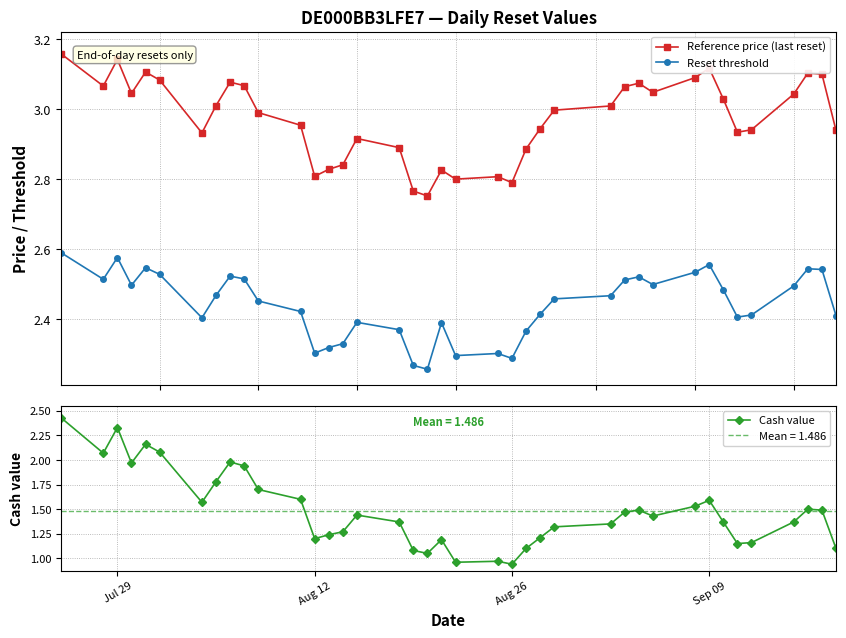

What is the lowest value of the Reference price (last reset) series?

2.8